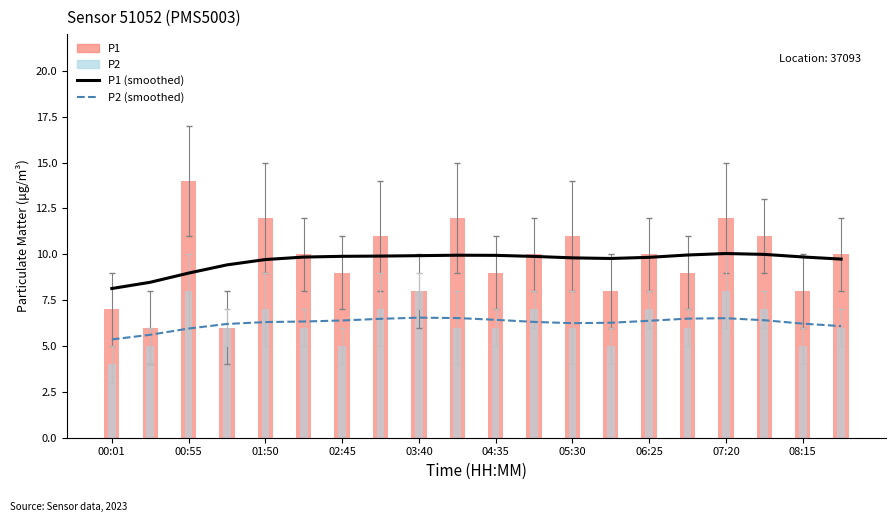

True or false: P2 (smoothed) has a value of 8.0 at 00:55.

False